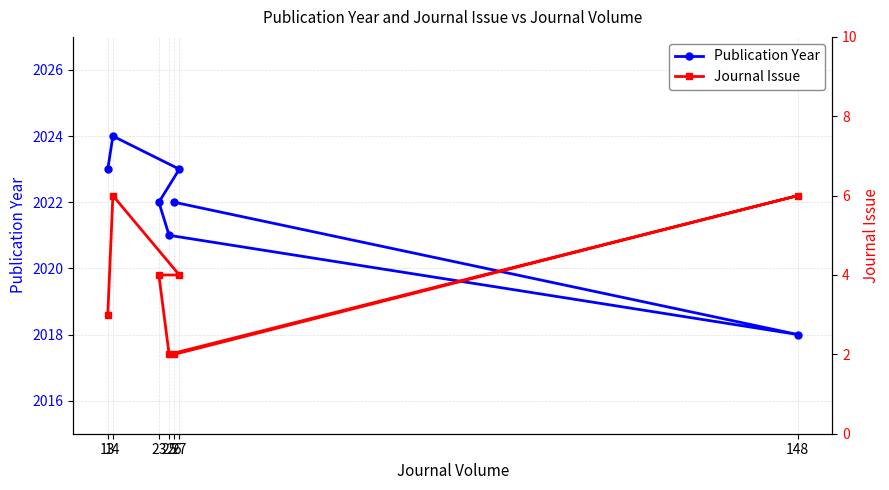

What are all the series names shown in the legend?

Publication Year, Journal Issue